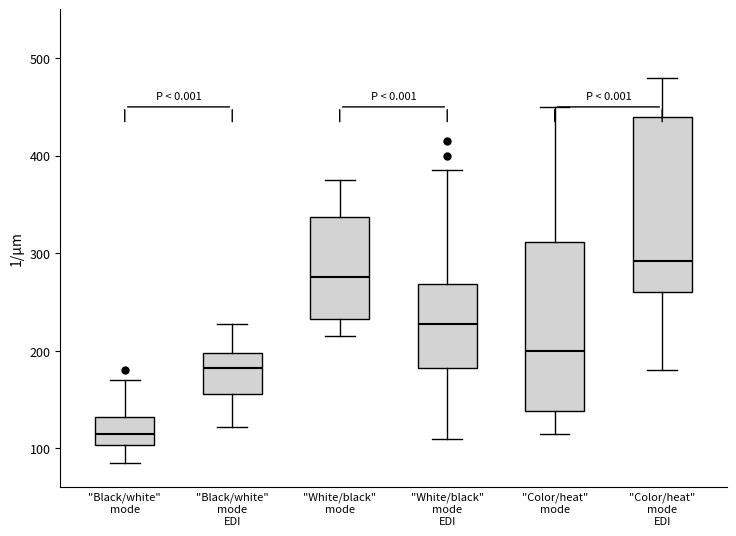

Reading left to right, read every box against the y-axis: the position of its median line, the range the box covers, and the ends of its whiskers. The values are not printed on the chart, so give them approximately, as read against the axis.

"Black/white" mode: median 120, box 100 to 130, whiskers 90 to 170
"Black/white" mode EDI: median 180, box 160 to 200, whiskers 120 to 230
"White/black" mode: median 280, box 230 to 340, whiskers 220 to 380
"White/black" mode EDI: median 230, box 180 to 270, whiskers 110 to 390
"Color/heat" mode: median 200, box 140 to 310, whiskers 120 to 450
"Color/heat" mode EDI: median 290, box 260 to 440, whiskers 180 to 480